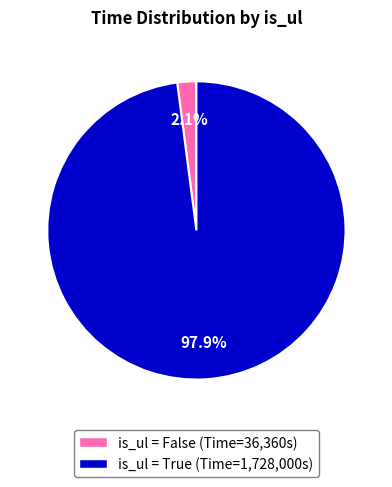

Is there a majority slice in this chart?

Yes